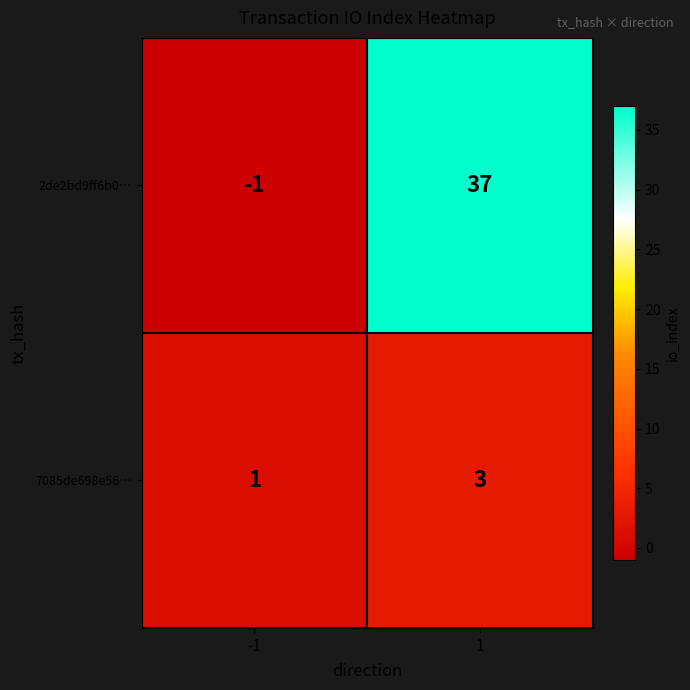

Which label corresponds to the smallest value in the chart?

-1